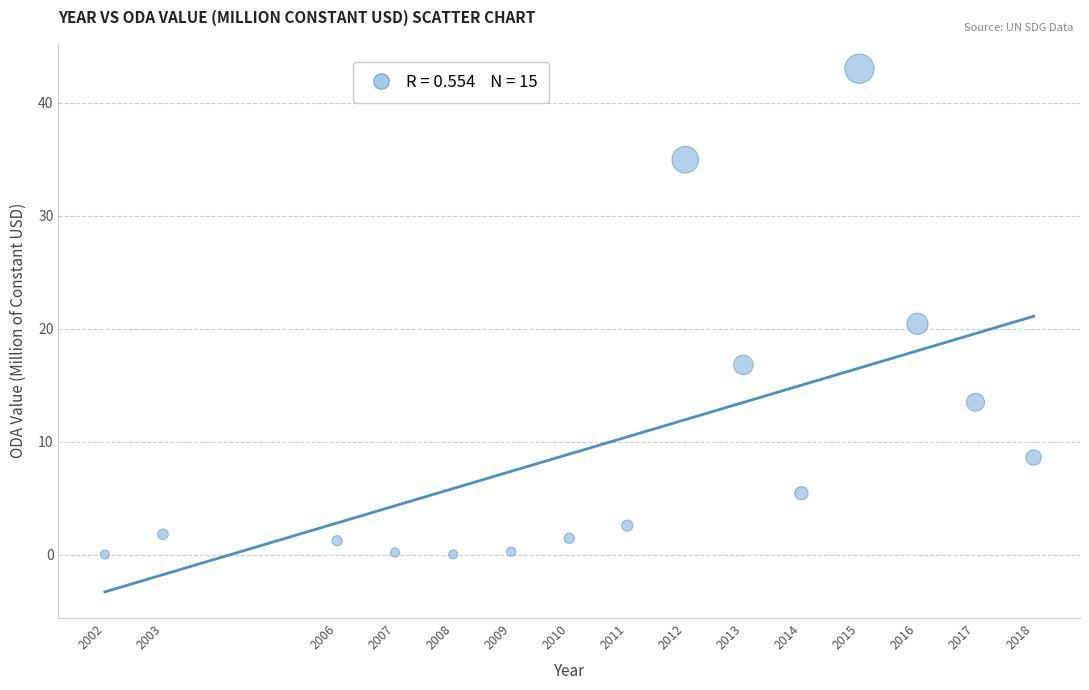

What is the range of Y values (max minus min)?

43.0